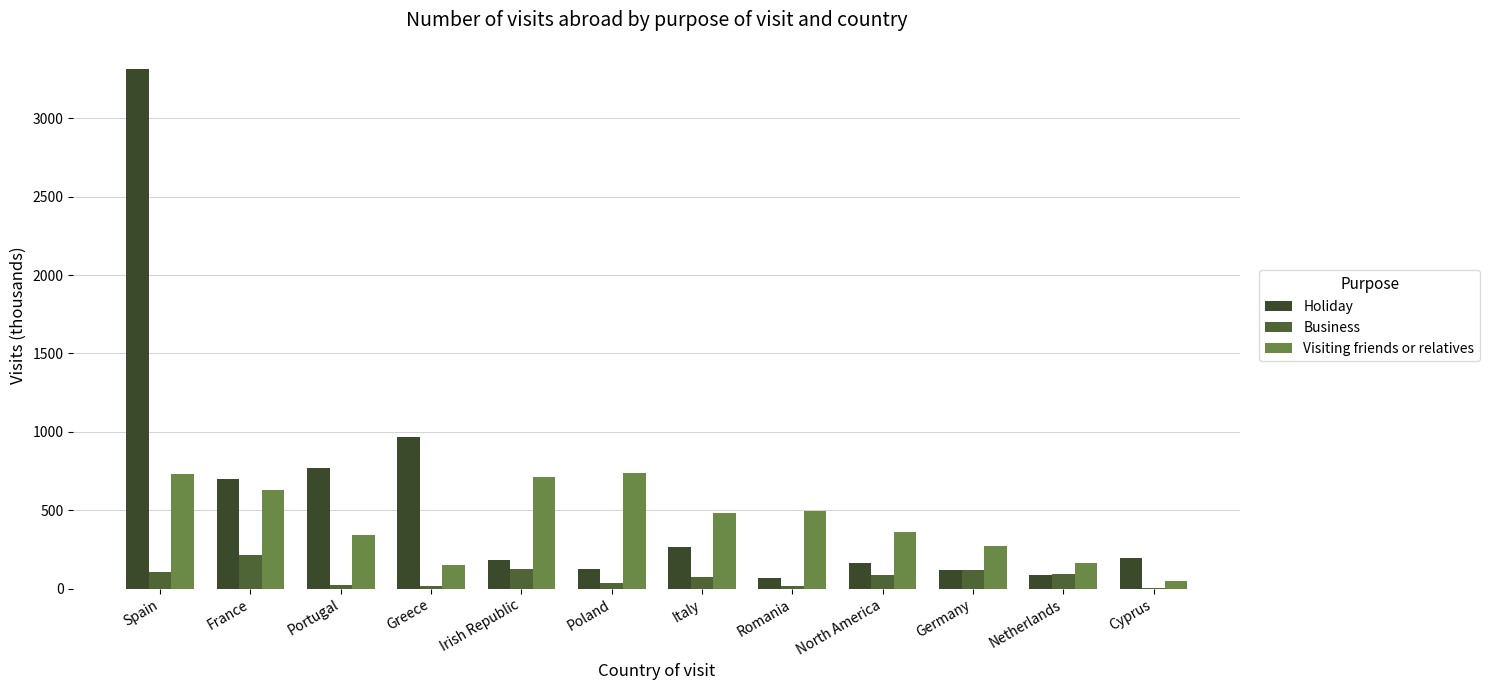

Are the bars horizontal?

No